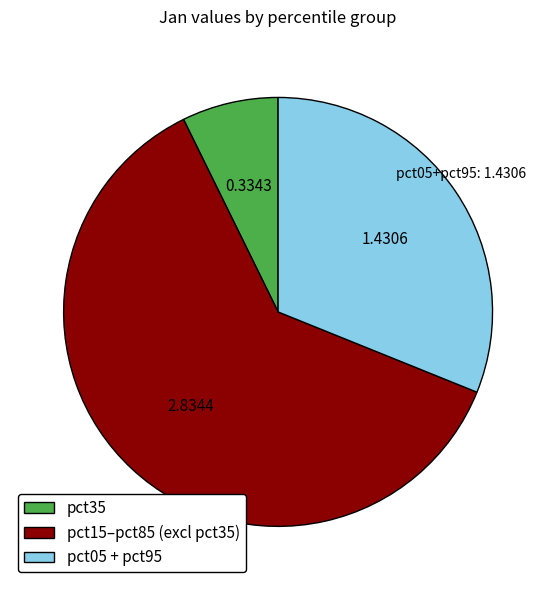

Is there any slice that represents more than half of the pie?

Yes